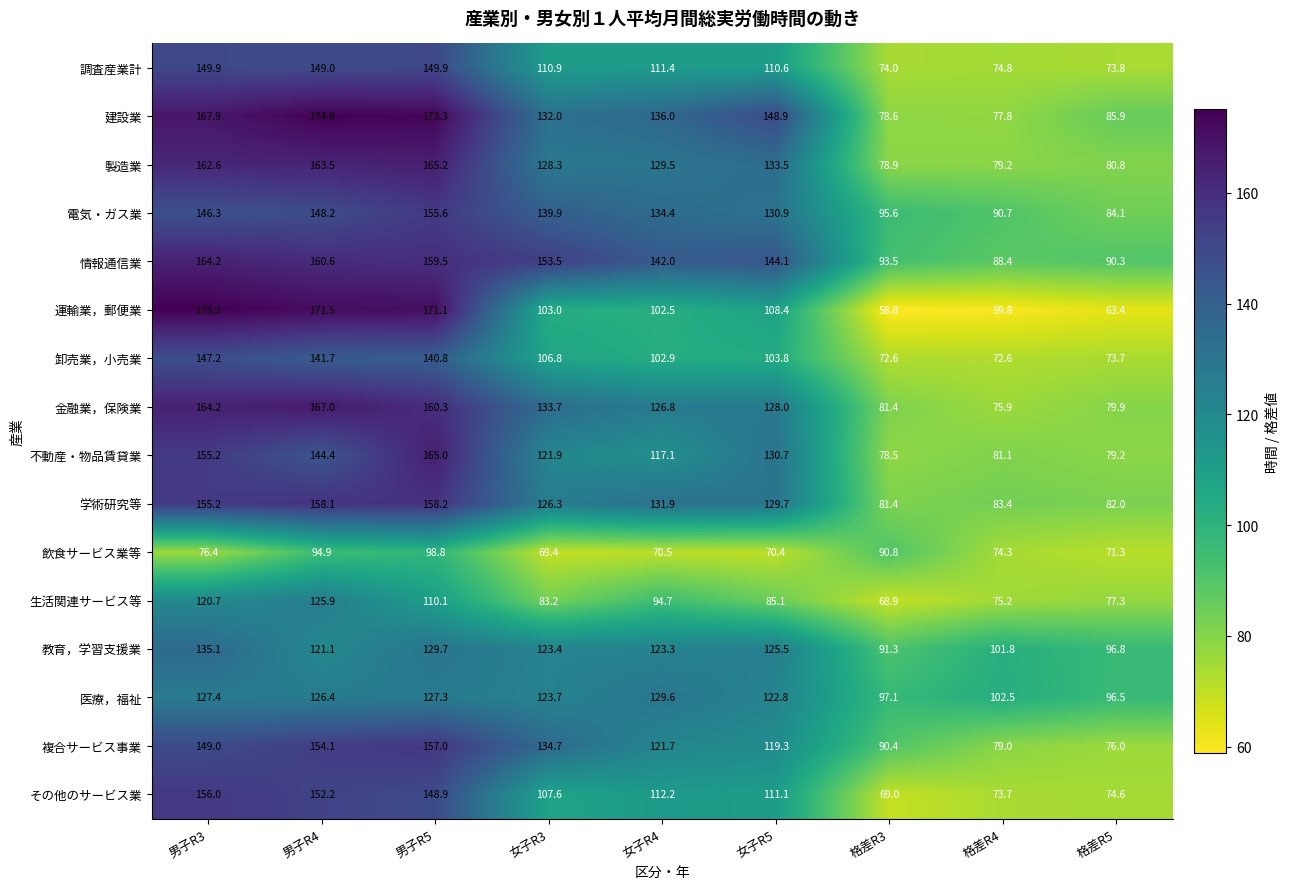

Where does the 建設業 series first go above 136?

男子R3